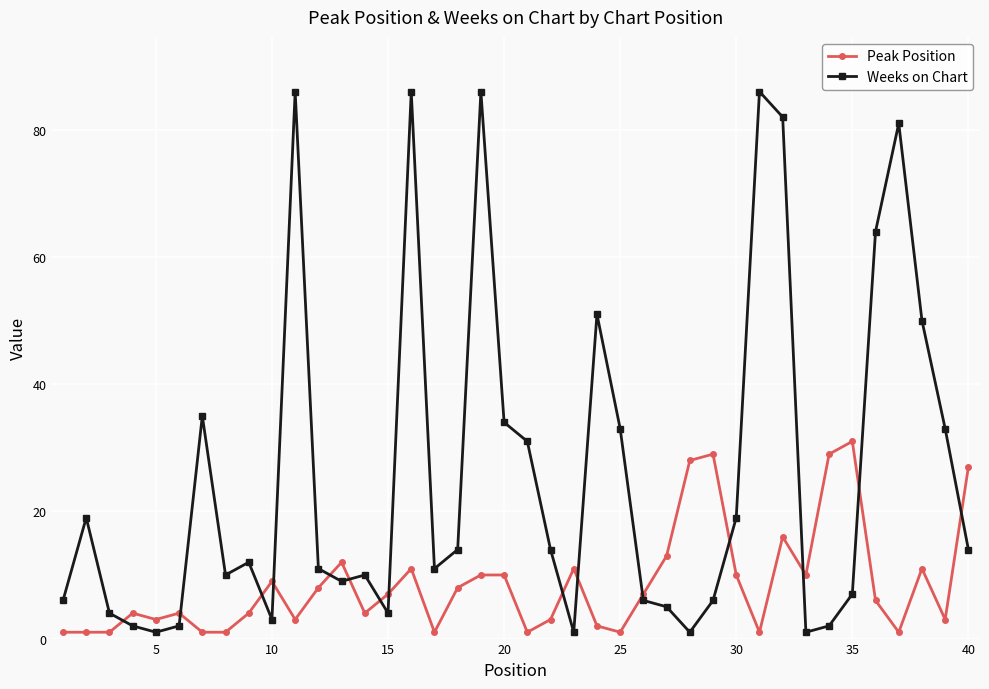

What is the maximum value for Peak Position?

31